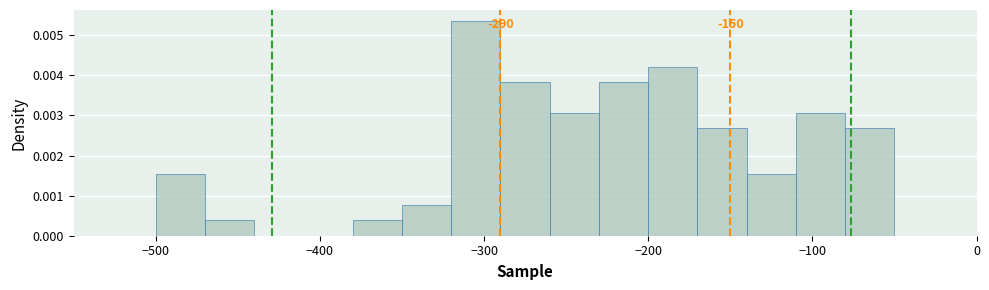

Read against the x-axis, roughly where is the centre of the tallest bar?

-300